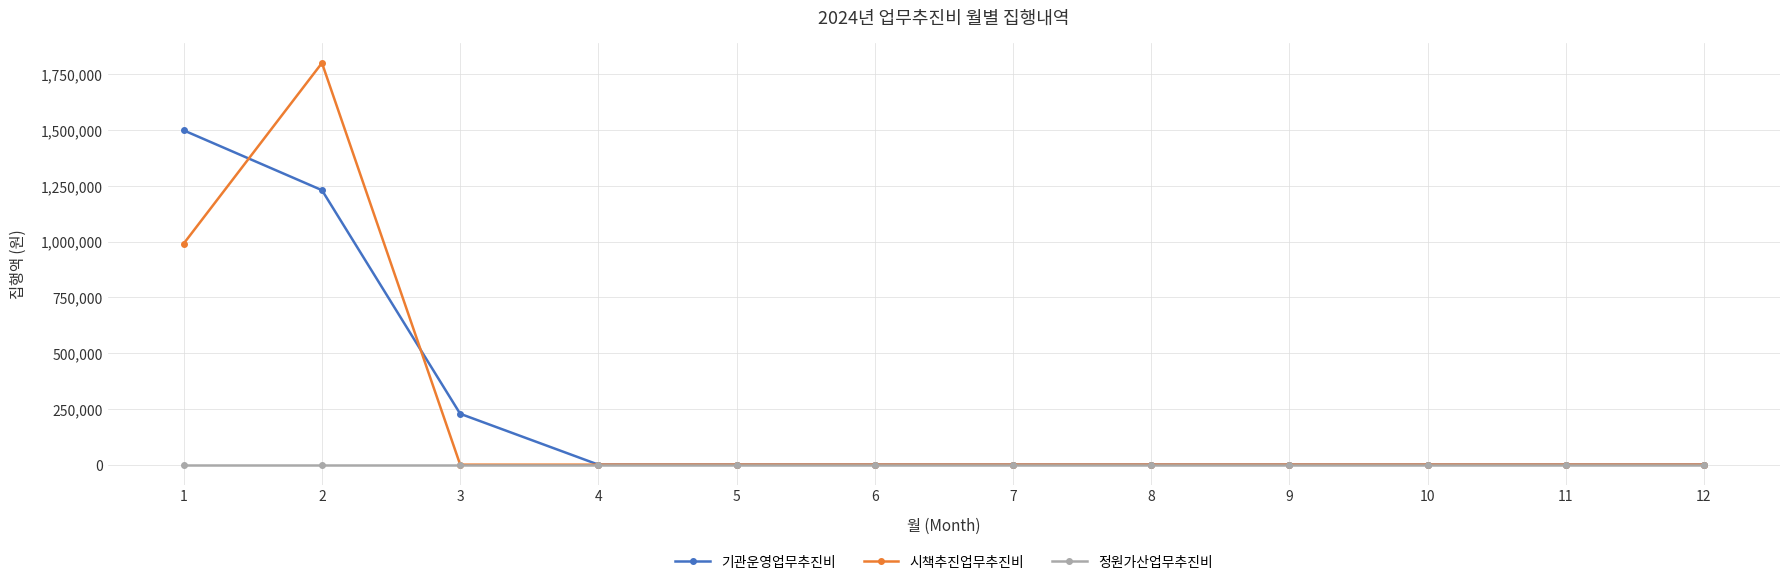

The value of 기관운영업무추진비 at 6 is -621720. True or false?

False